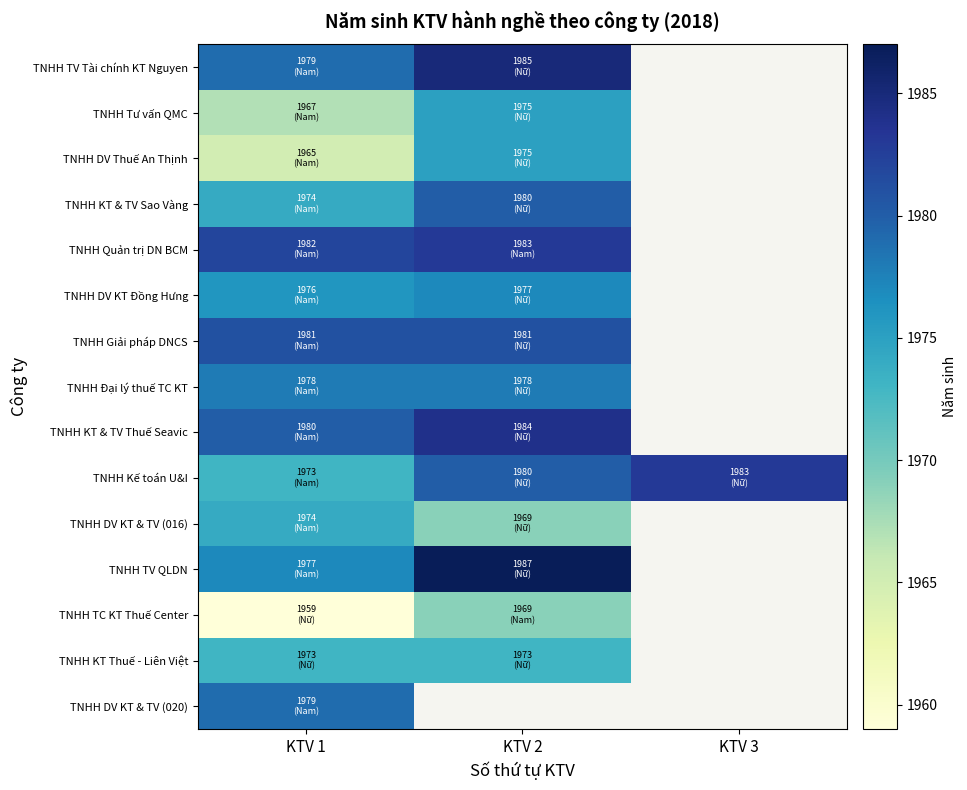

List the series in order of their peak value, highest first.

TNHH TV QLDN, TNHH TV Tài chính KT Nguyen, TNHH KT & TV Thuế Seavic, TNHH Quản trị DN BCM, TNHH Kế toán U&I, TNHH Giải pháp DNCS, TNHH KT & TV Sao Vàng, TNHH DV KT & TV (020), TNHH Đại lý thuế TC KT, TNHH DV KT Đồng Hưng, TNHH Tư vấn QMC, TNHH DV Thuế An Thịnh, TNHH DV KT & TV (016), TNHH KT Thuế - Liên Việt, TNHH TC KT Thuế Center